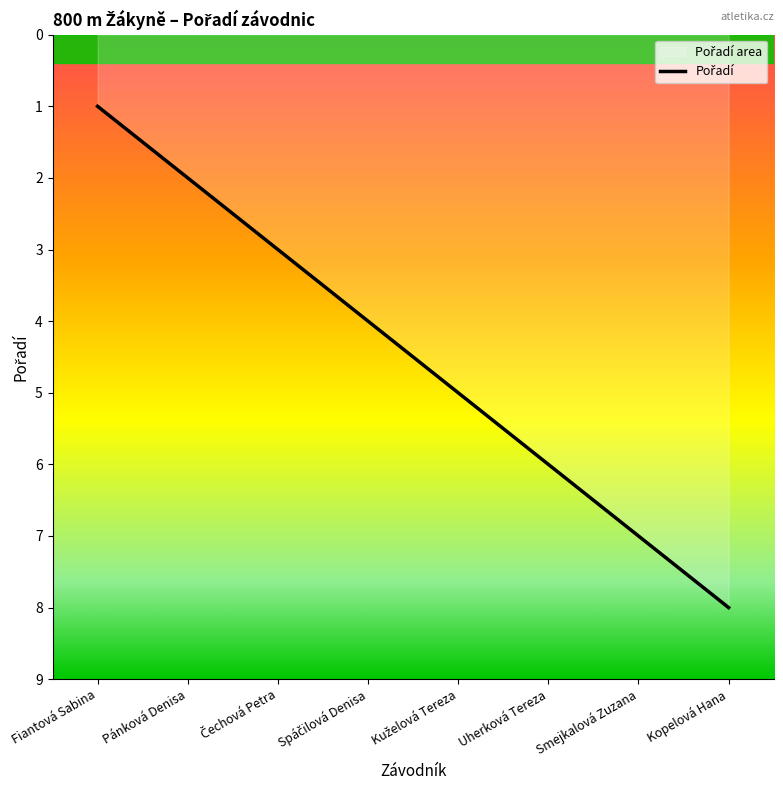

How many values exceed 5?

3